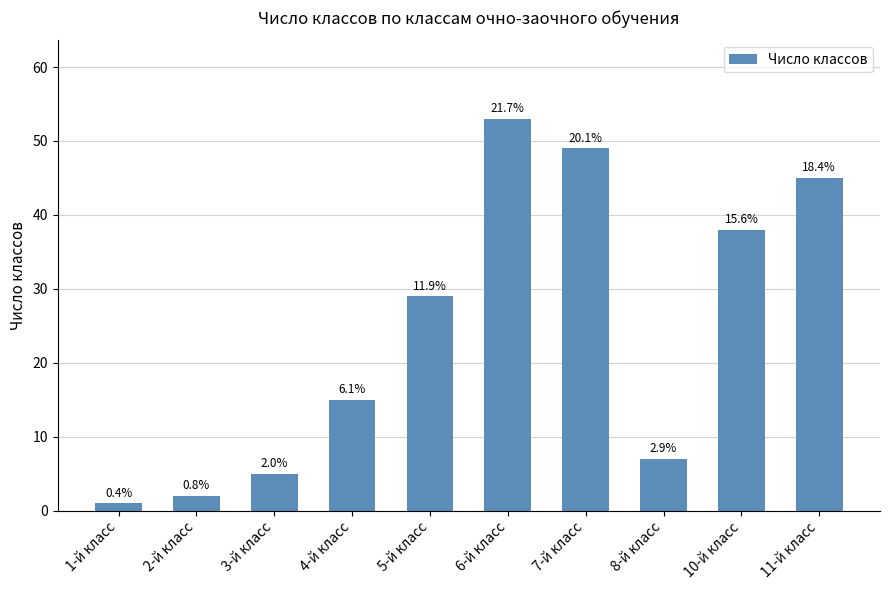

How many bars are there in total?

10